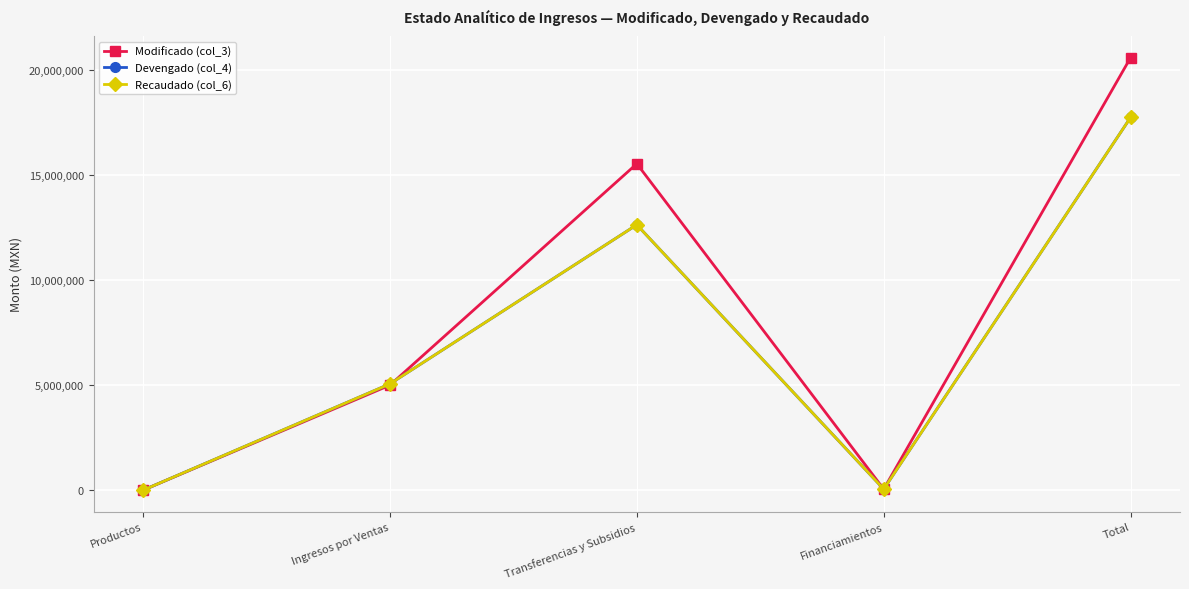

How many interior local valleys does the Devengado (col_4) series have?

1